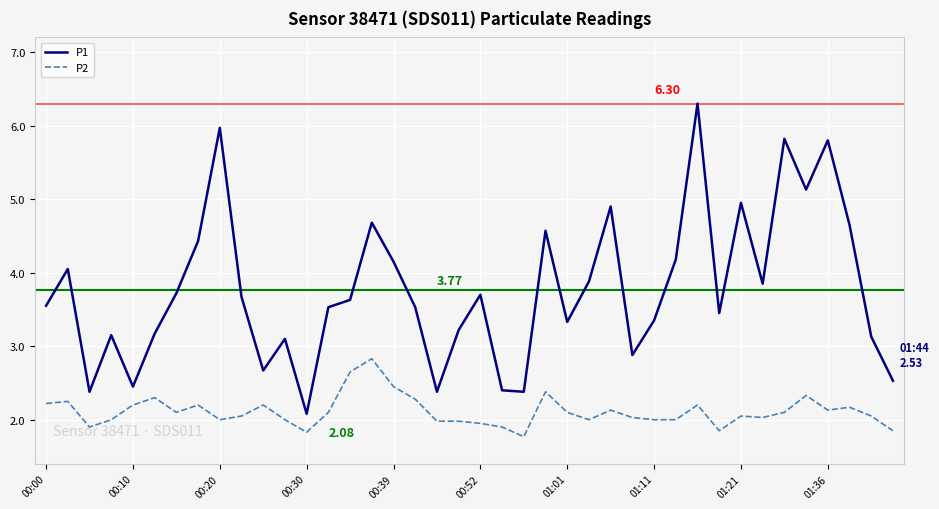

List the series in order of their peak value, highest first.

P1, P2